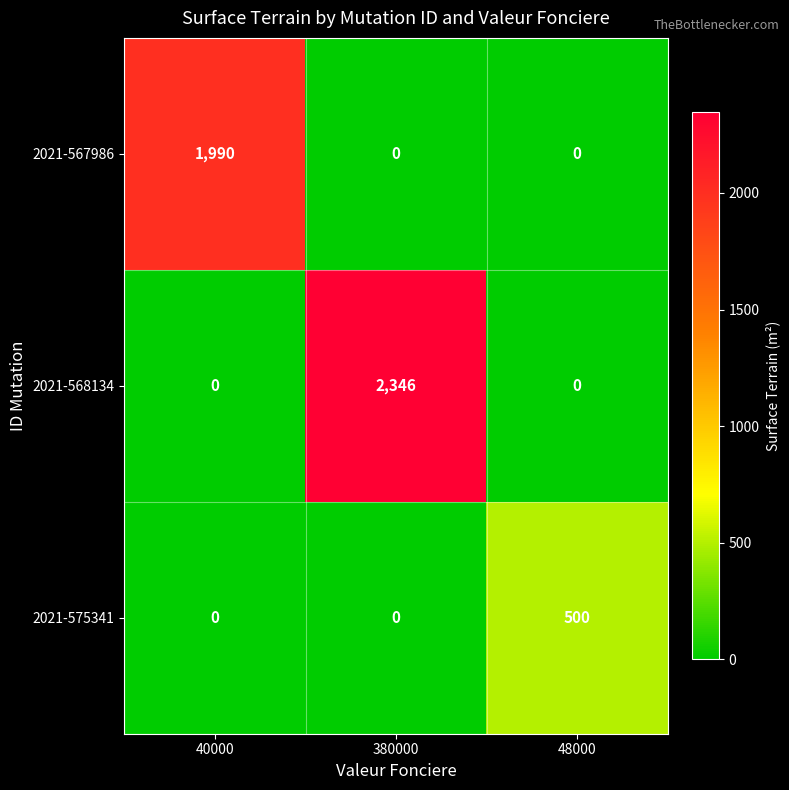

List the series in order of their peak value, highest first.

2021-568134, 2021-567986, 2021-575341